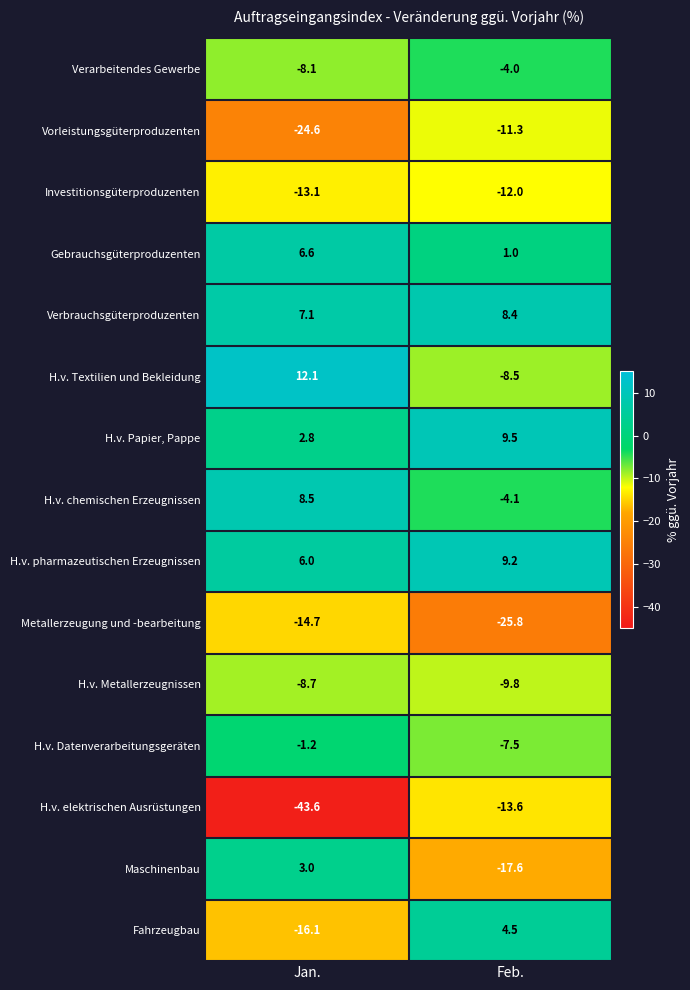

At which category is the sum across all series the highest?

Feb.